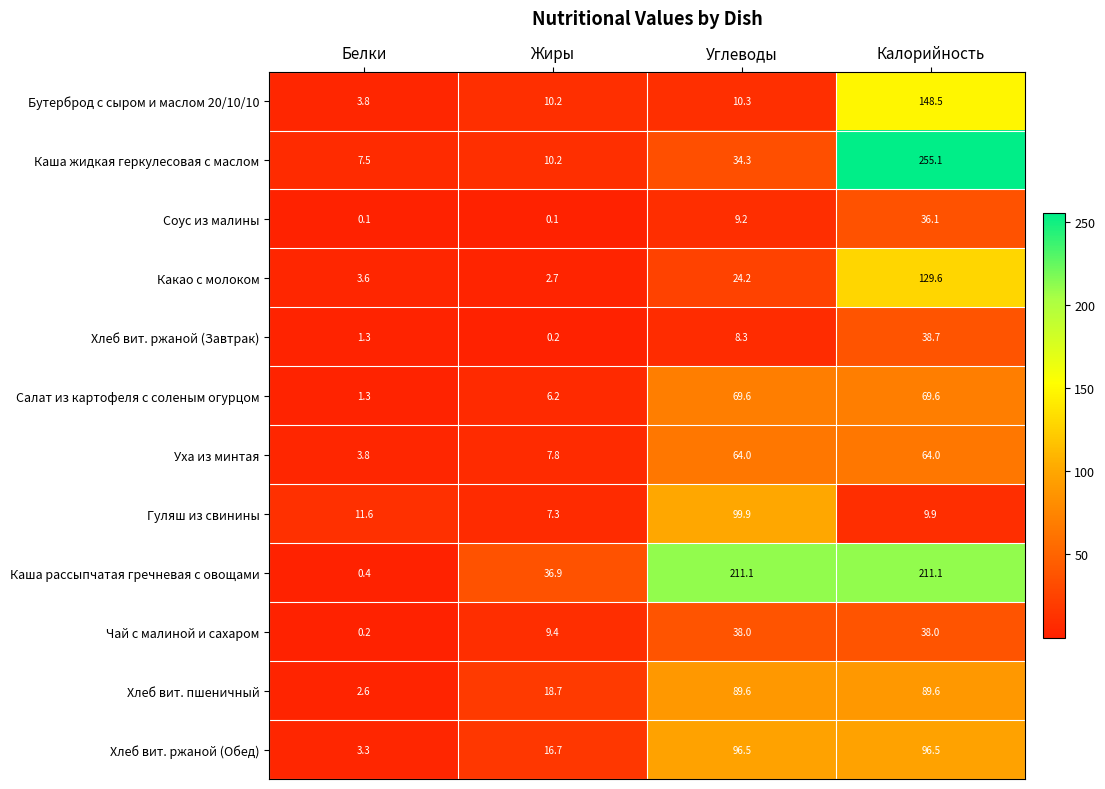

Where is Каша жидкая геркулесовая с маслом nearest to the value 131?

Углеводы